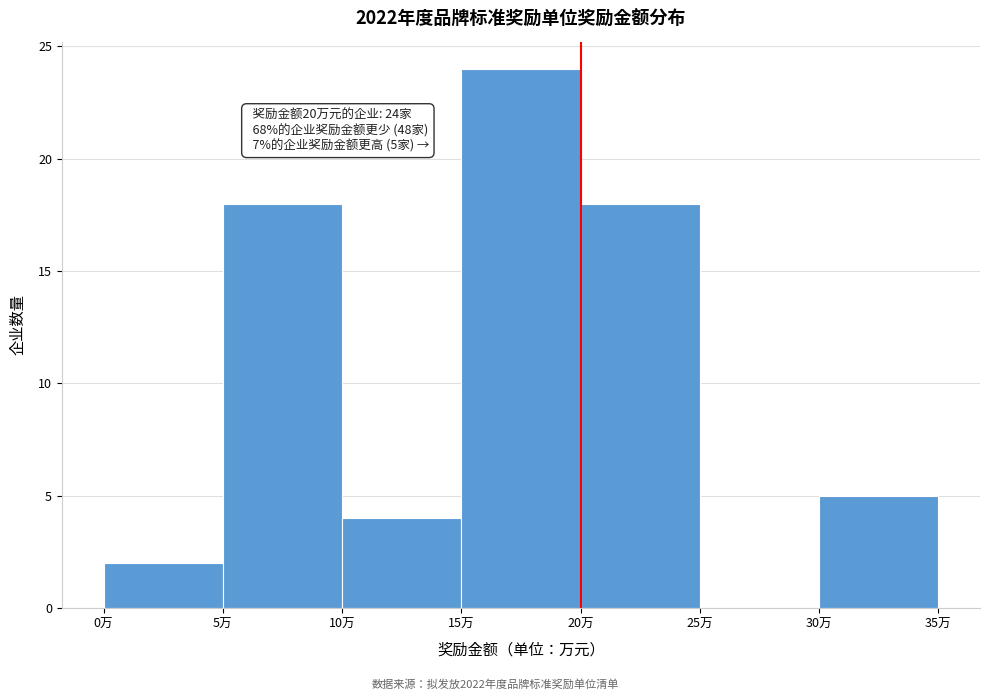

Which range on the x-axis has the tallest bar?

15 to 20